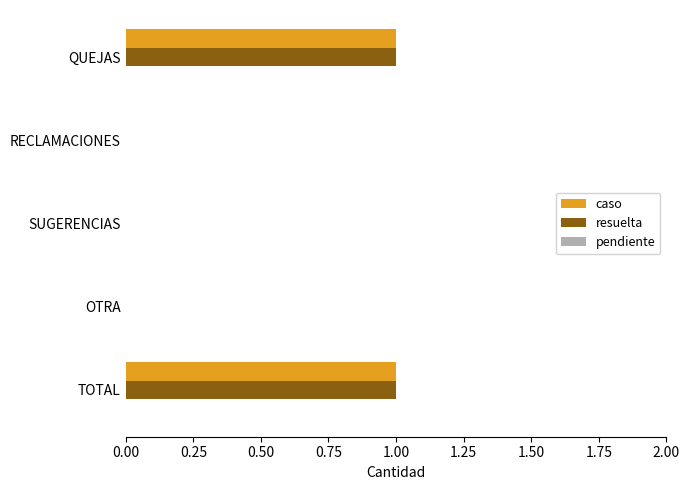

True or false: caso has a value of 0 at OTRA.

True